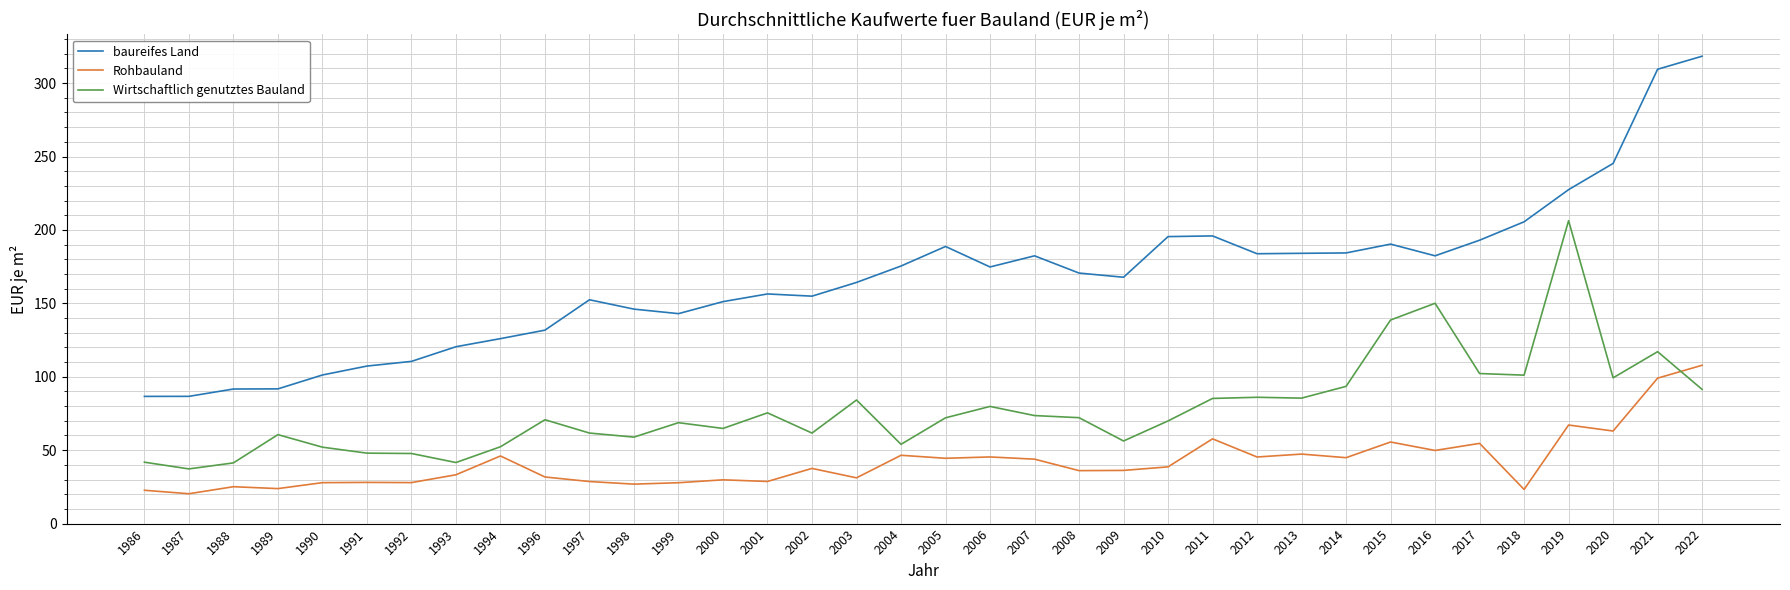

What is the total value across all series at 2014?

322.7